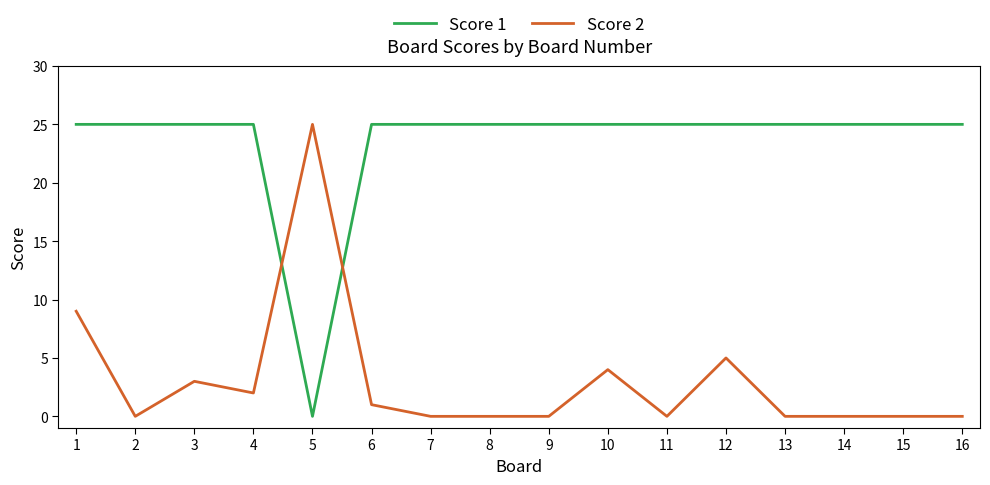

Rank the series at 14 from lowest to highest value.

Score 2, Score 1